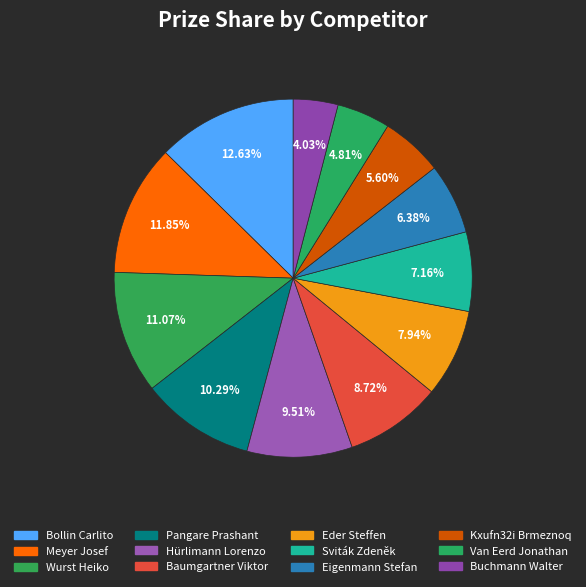

Rank the categories by value from lowest to highest.

Buchmann Walter, Van Eerd Jonathan, Kxufn32i Brmeznoq, Eigenmann Stefan, Sviták Zdeněk, Eder Steffen, Baumgartner Viktor, Hürlimann Lorenzo, Pangare Prashant, Wurst Heiko, Meyer Josef, Bollin Carlito